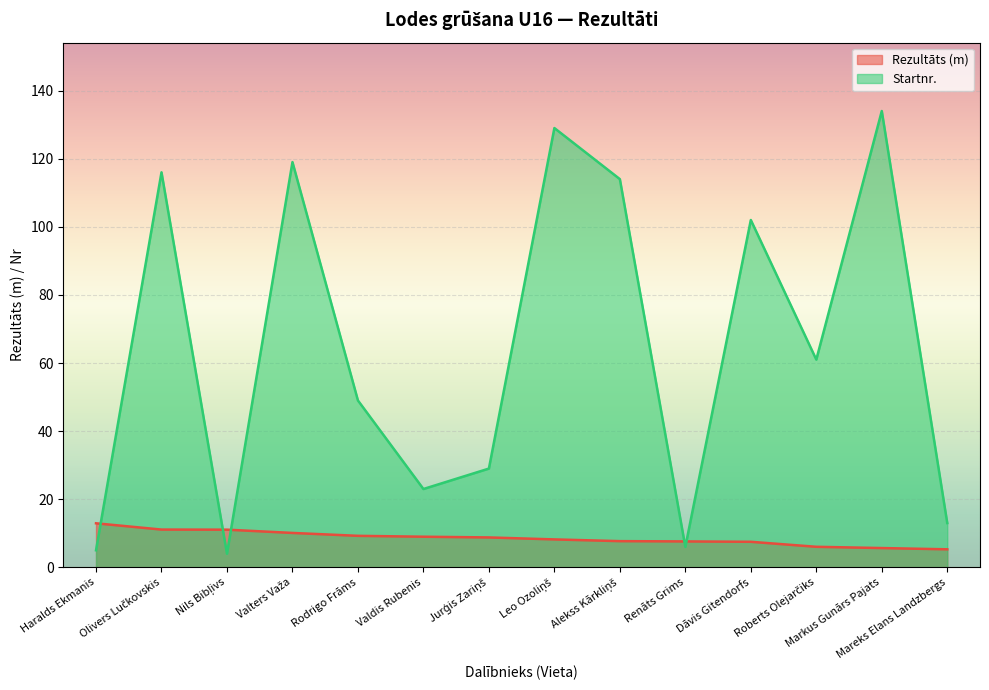

What is the difference between the highest and lowest values at Dāvis Gitendorfs?

94.5